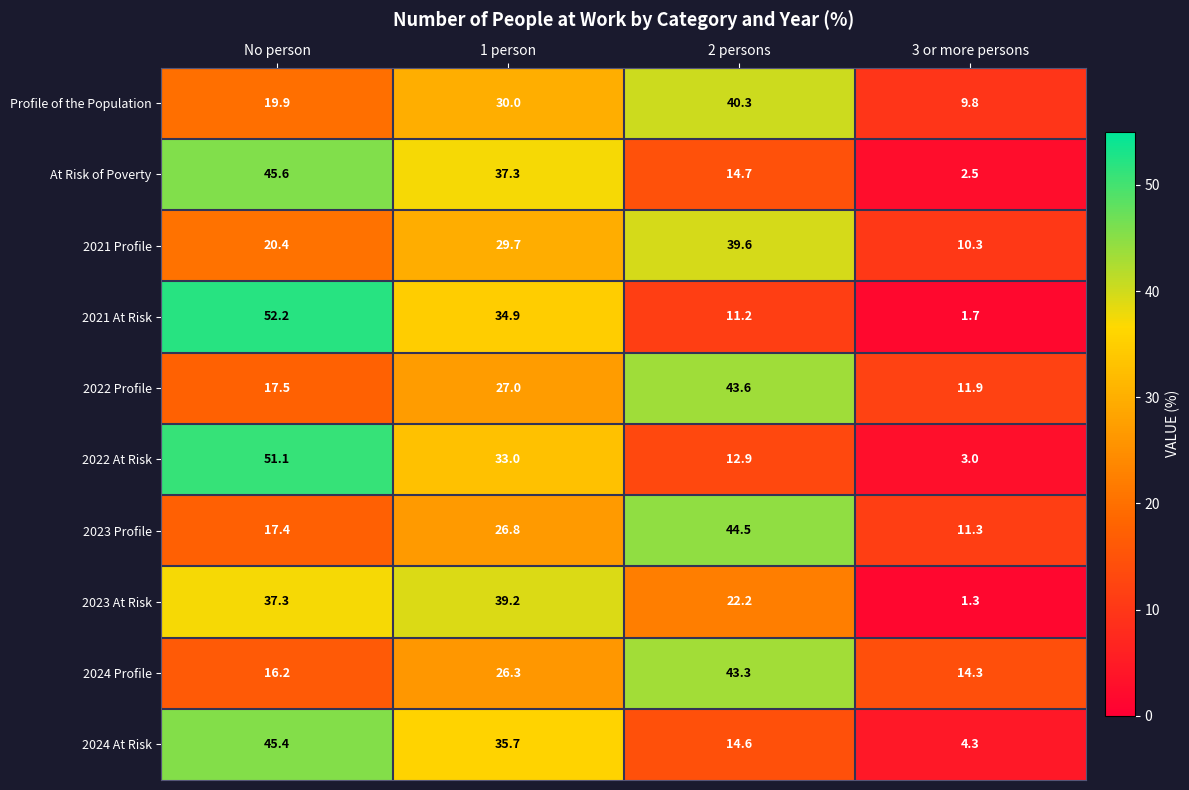

What is the difference between the At Risk of Poverty values at 1 person and 2 persons?

22.6